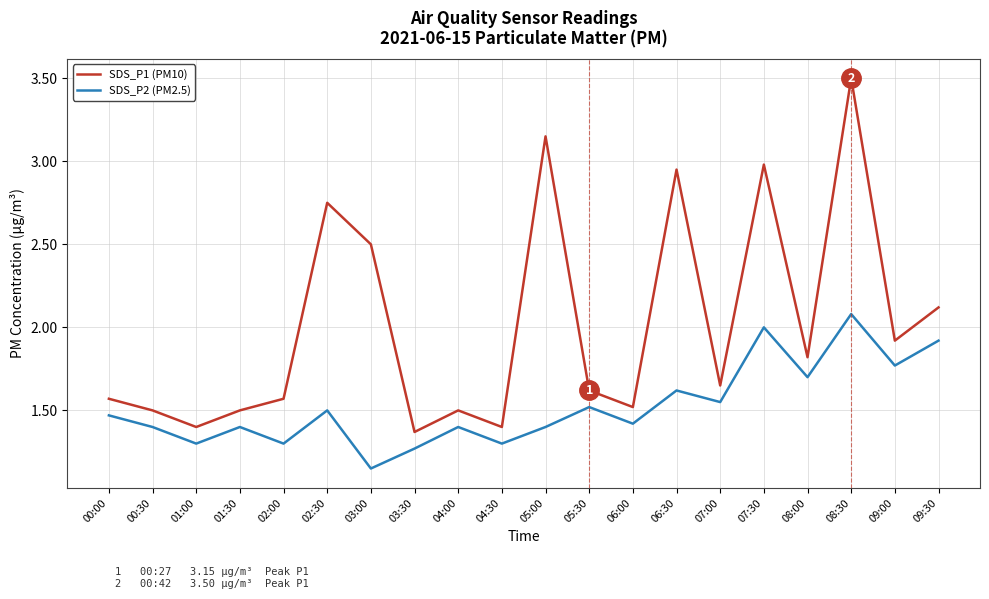

What is the difference between the maximum and minimum values in the SDS_P1 (PM10) series?

2.1